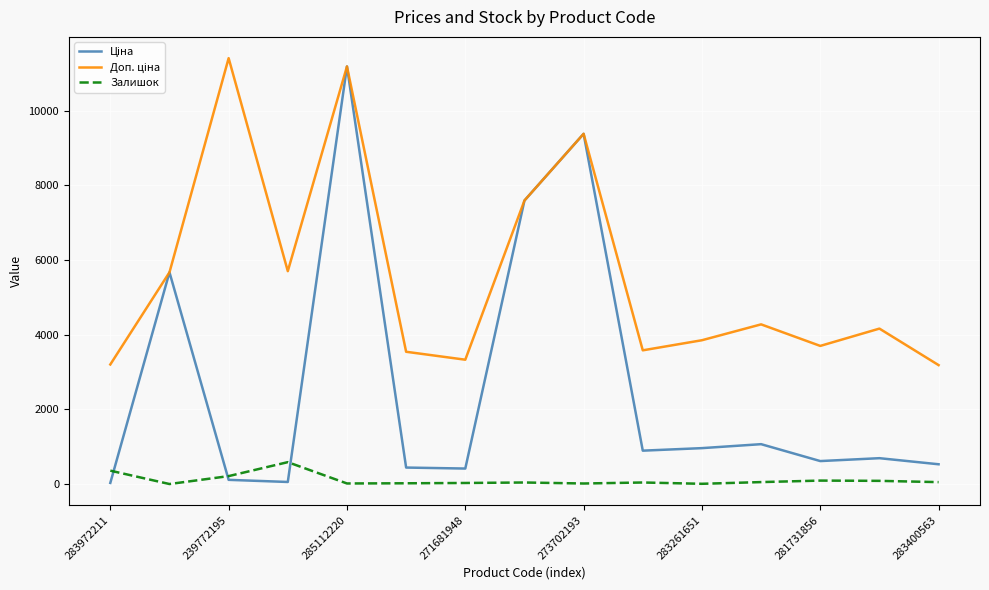

What is the maximum value shown in the chart?

11410.0